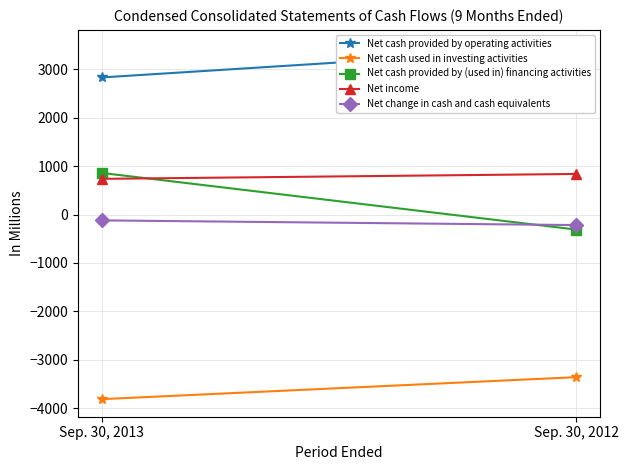

What is the sum of the Net change in cash and cash equivalents values at Sep. 30, 2013 and Sep. 30, 2012?

-337